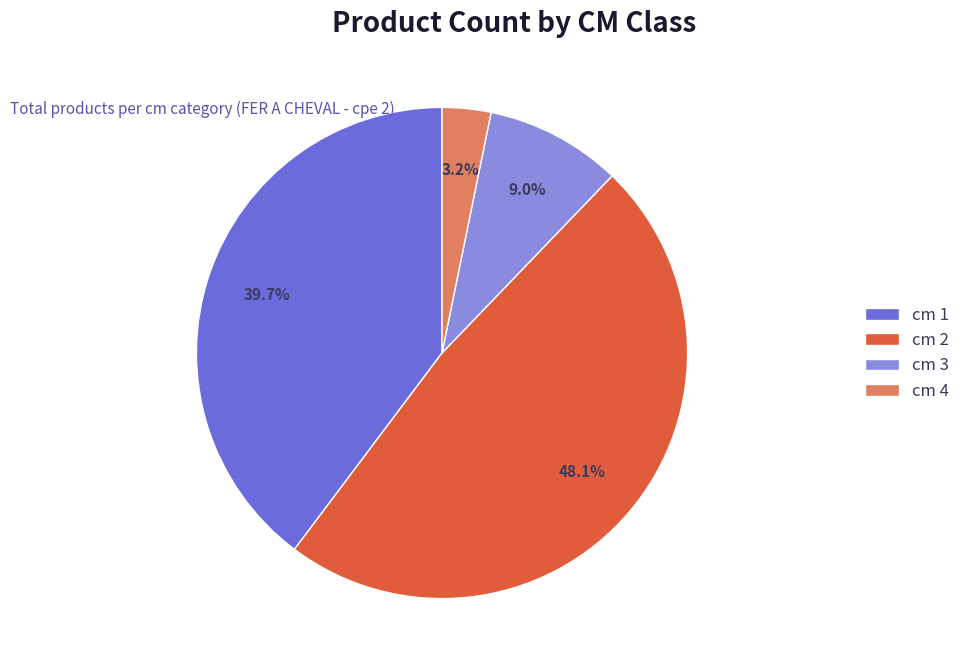

Does cm 4 represent more than half of the total?

No